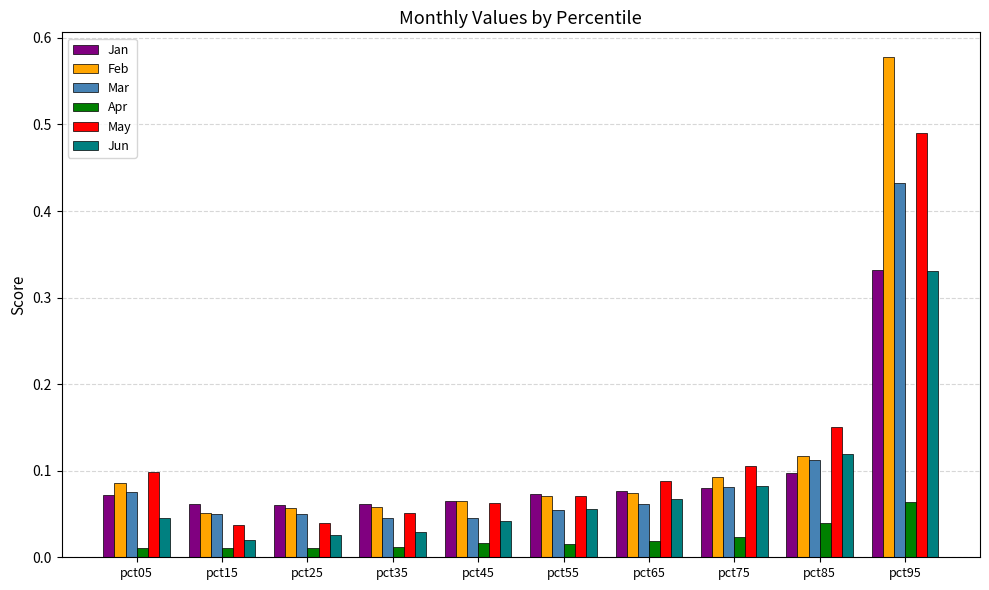

Is the value of Jun at pct45 greater than the value of Jan at pct25?

No